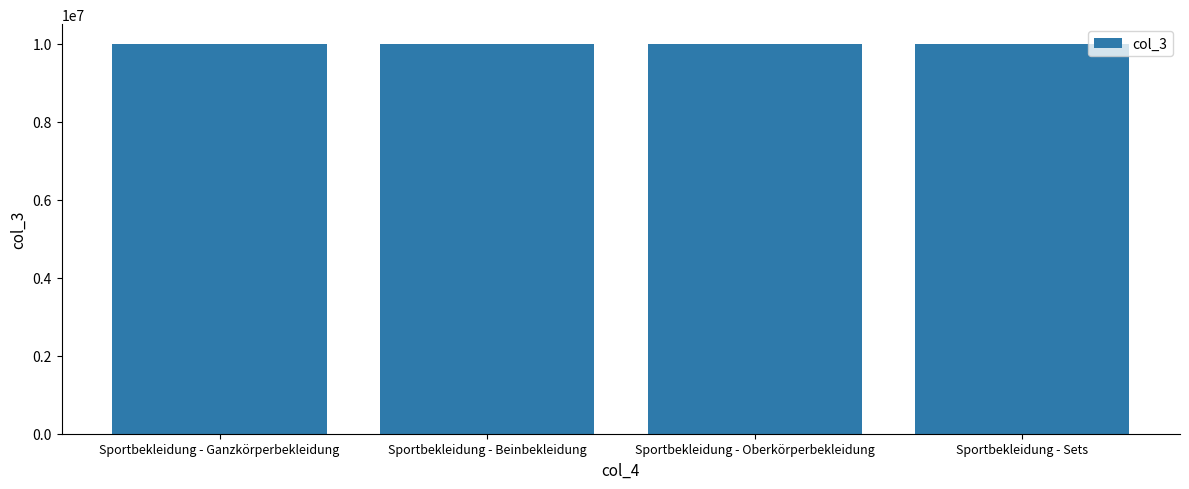

What is the maximum value shown in the chart?

10001359